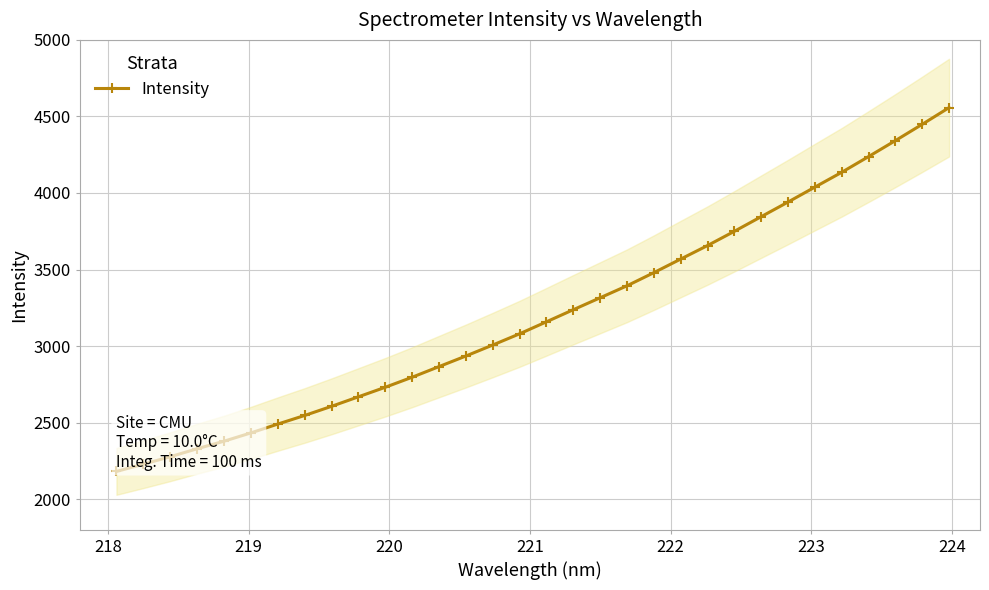

What is the lowest value of the Intensity series?

2180.8